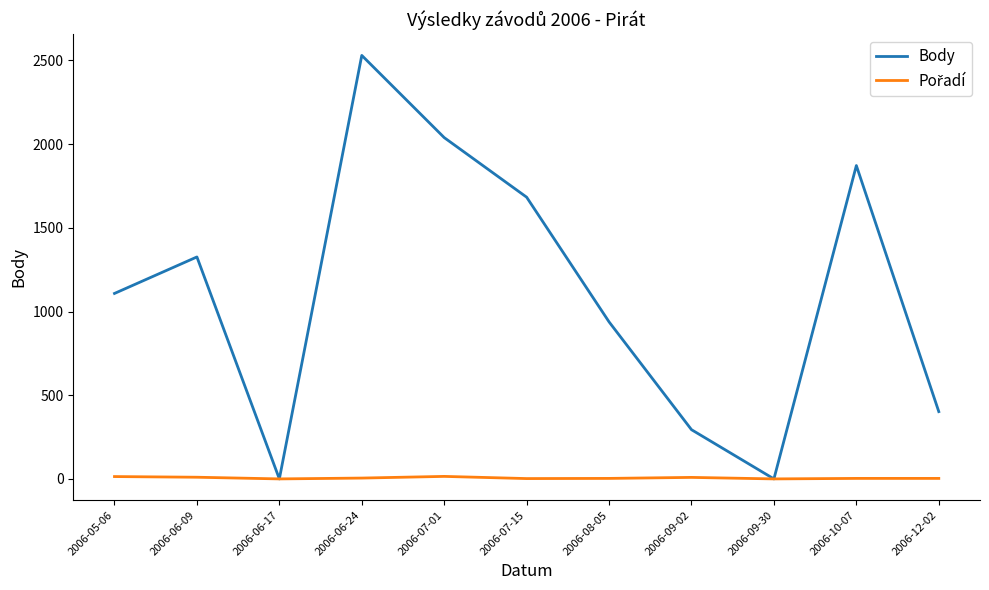

True or false: Body has more than 2 interior local peaks.

True